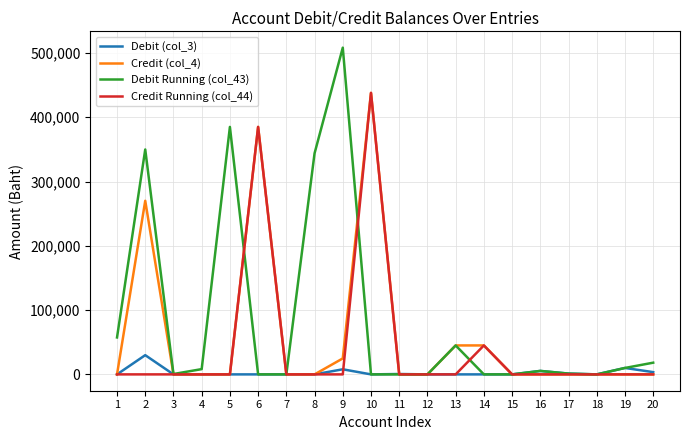

The value of Credit Running (col_44) at 20 is 218287.7. True or false?

False